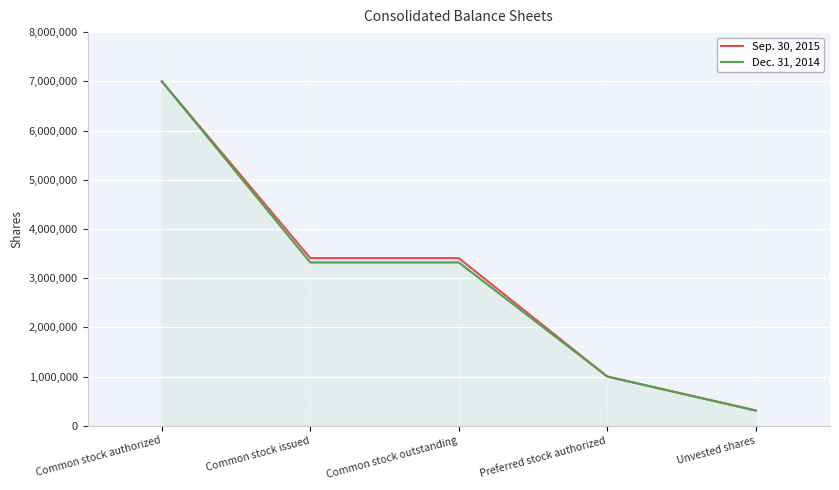

How many lines are shown in the chart?

2